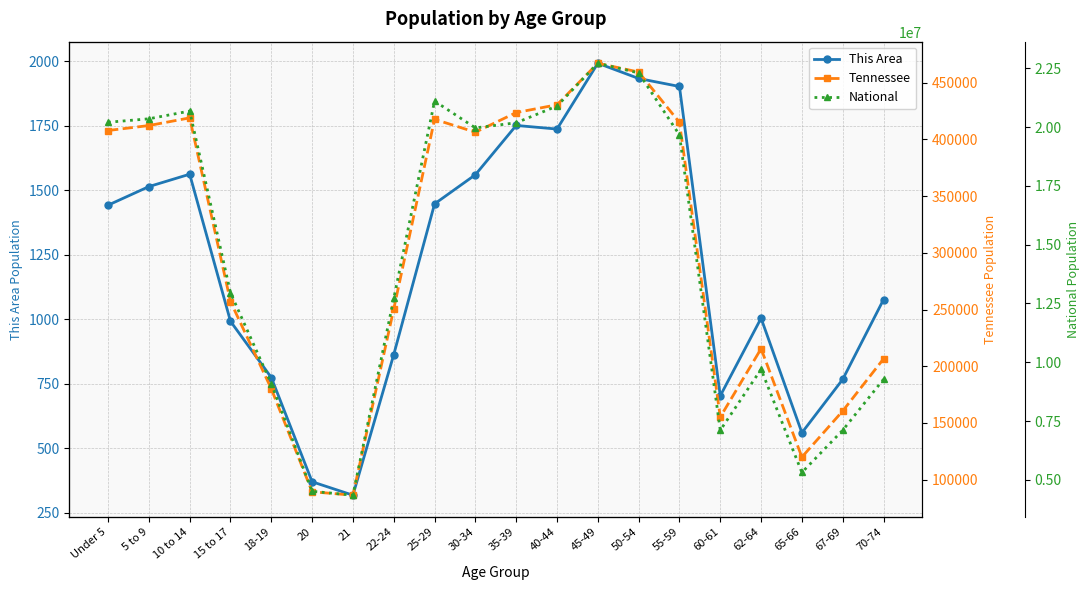

Is the value of Tennessee at 5 to 9 greater than the value of This Area at 10 to 14?

Yes